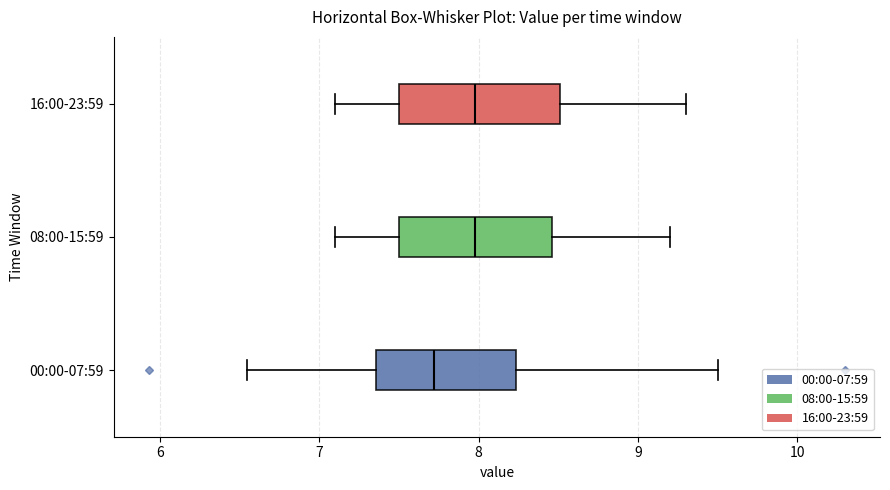

Where does the right whisker of the box for 08:00-15:59 end on the x-axis? The values are not printed on the chart, so give them approximately, as read against the axis.

9.2